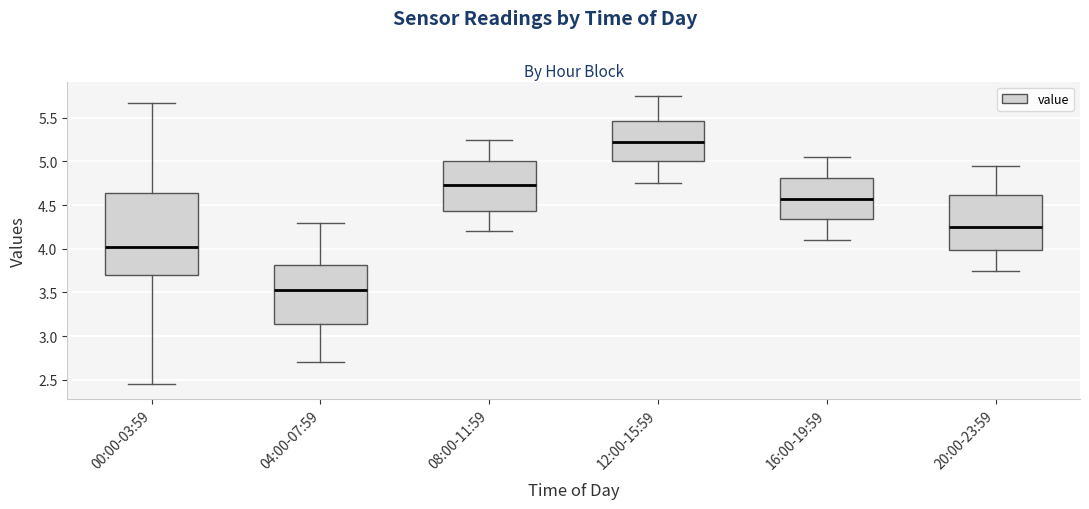

Which box has the lowest median line?

04:00-07:59